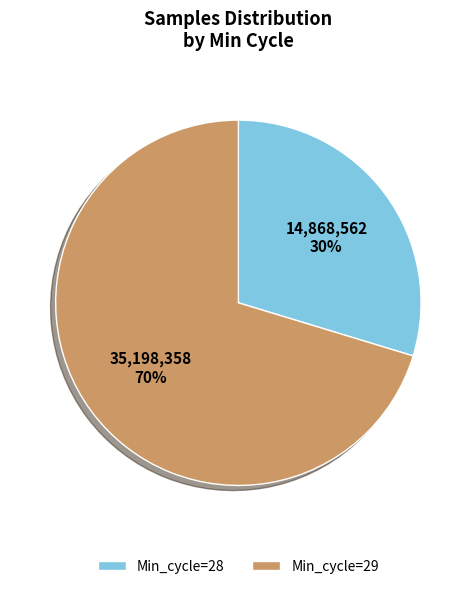

To the nearest percent, what is the average slice percentage?

50%